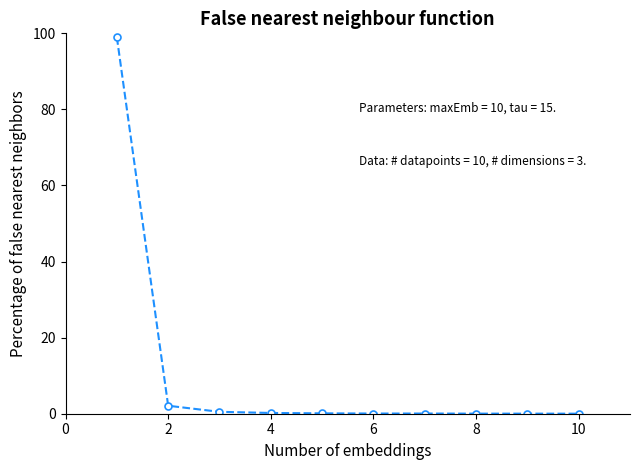

What is the average value?

10.2